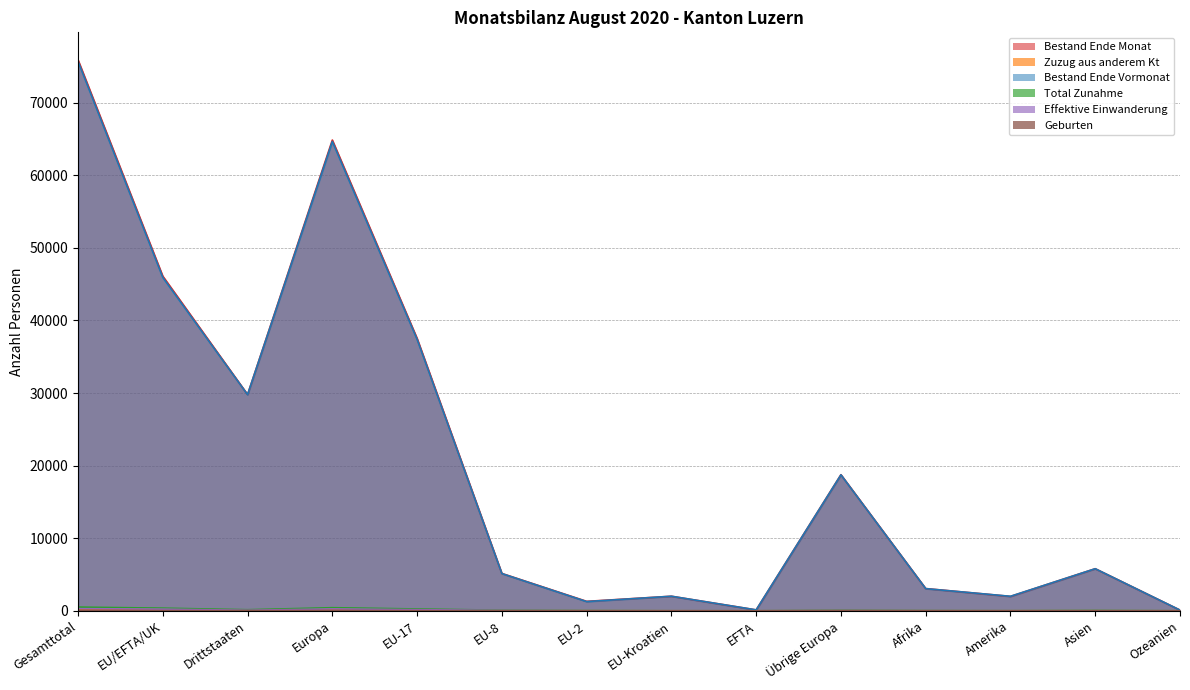

At which label does Geburten reach its minimum?

EU-2